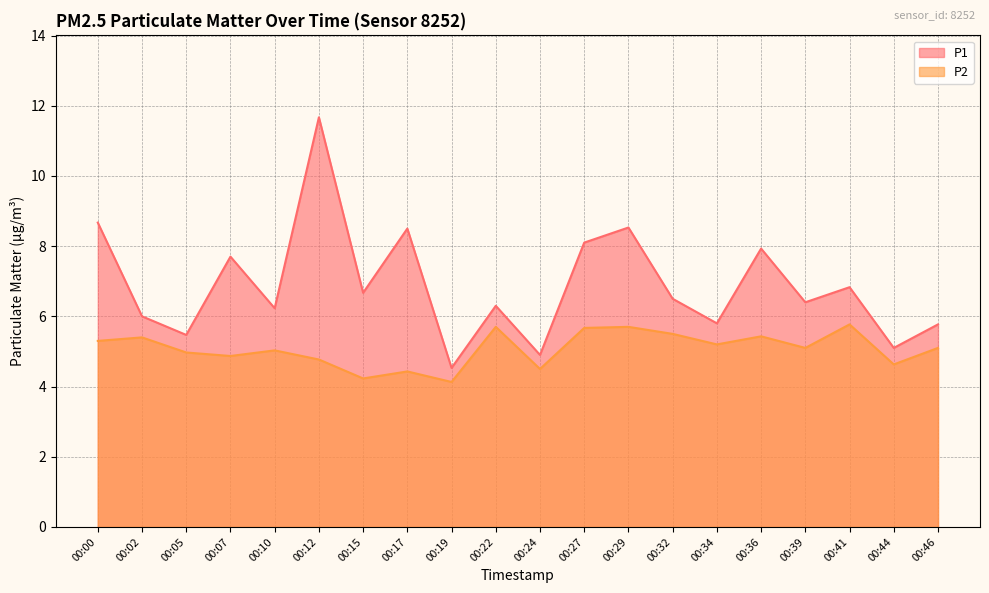

What is the average value of the P2 series?

5.1